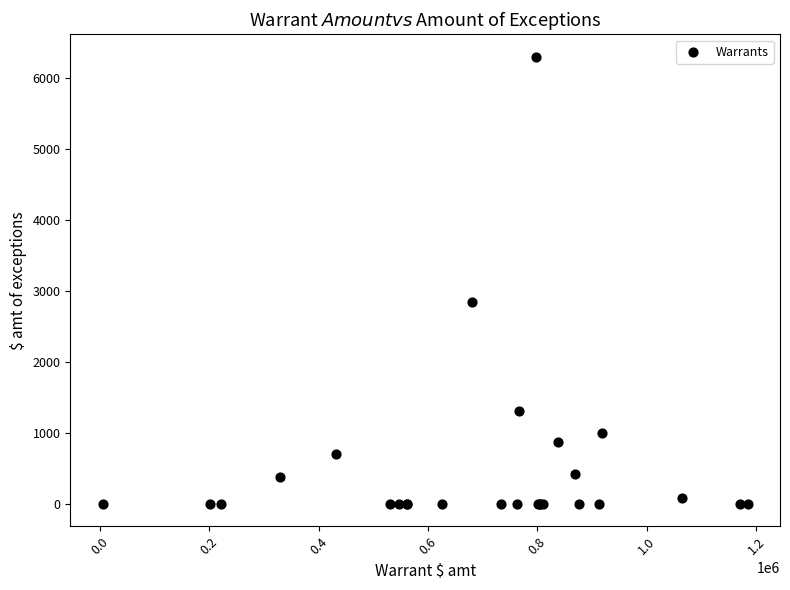

What Y value in the scatter plot is closest to 3150?

2845.9